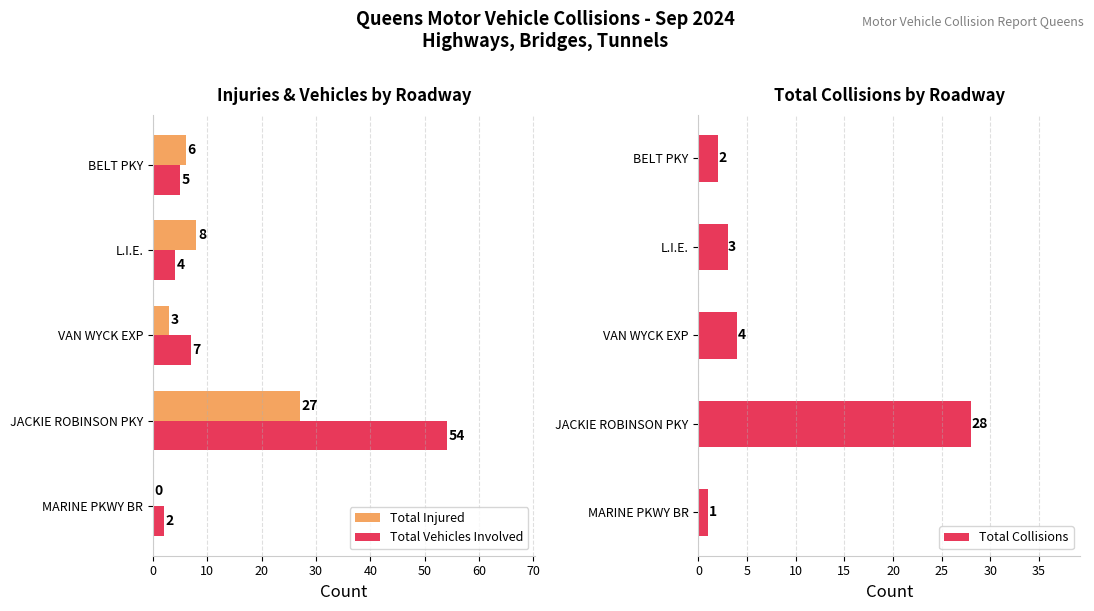

The value of Total Collisions at L.I.E. is 3. True or false?

True